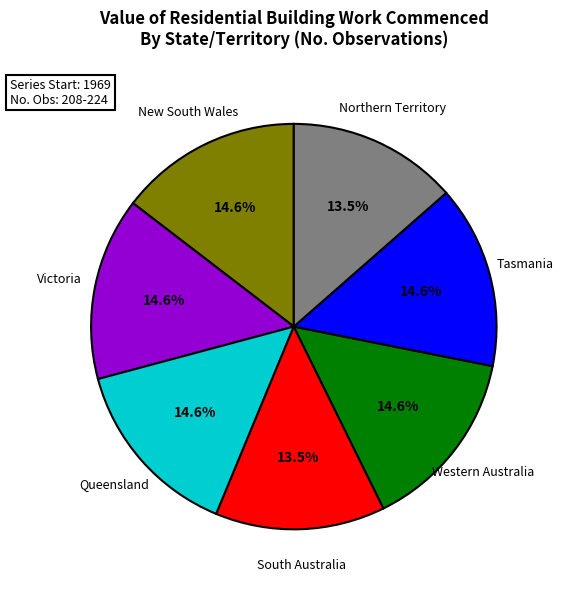

Approximately how many times larger is the value at Western Australia compared to Victoria?

1.0